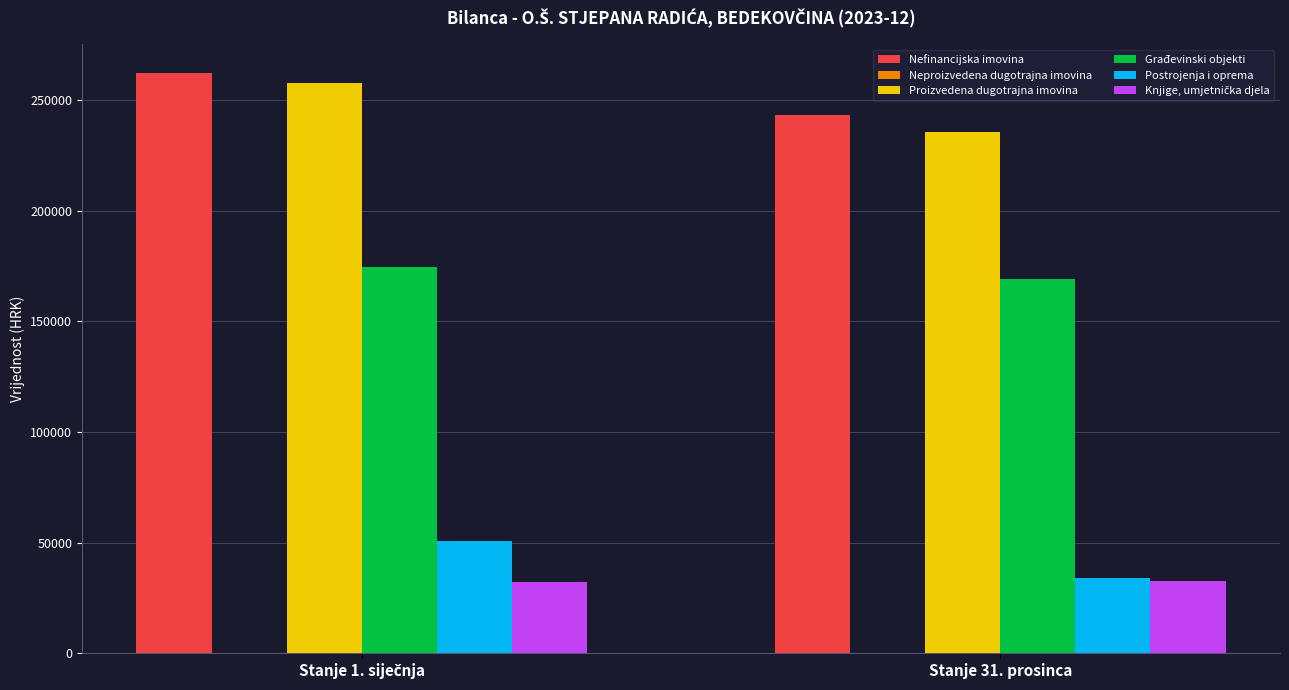

What is the sum of all Postrojenja i oprema values?

84715.8